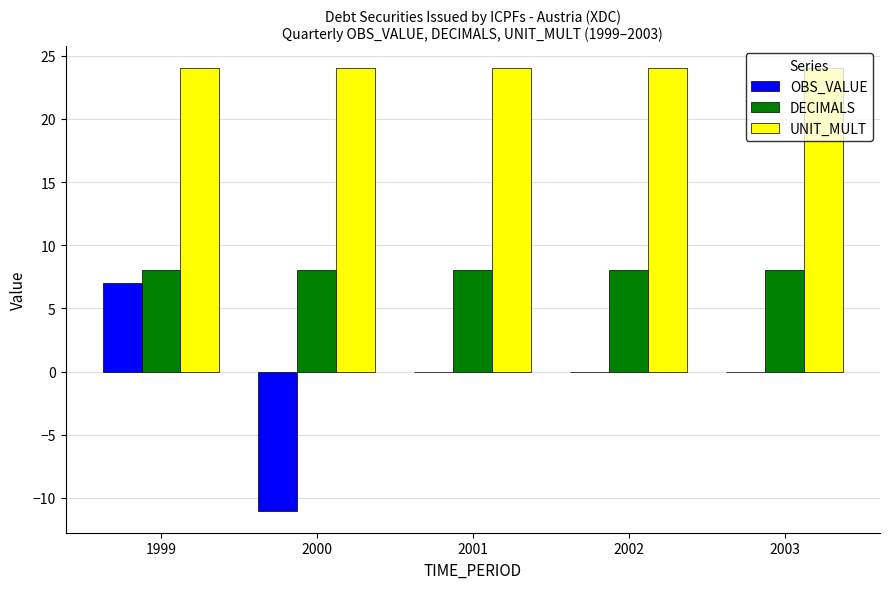

How many categories are shown in the chart?

5